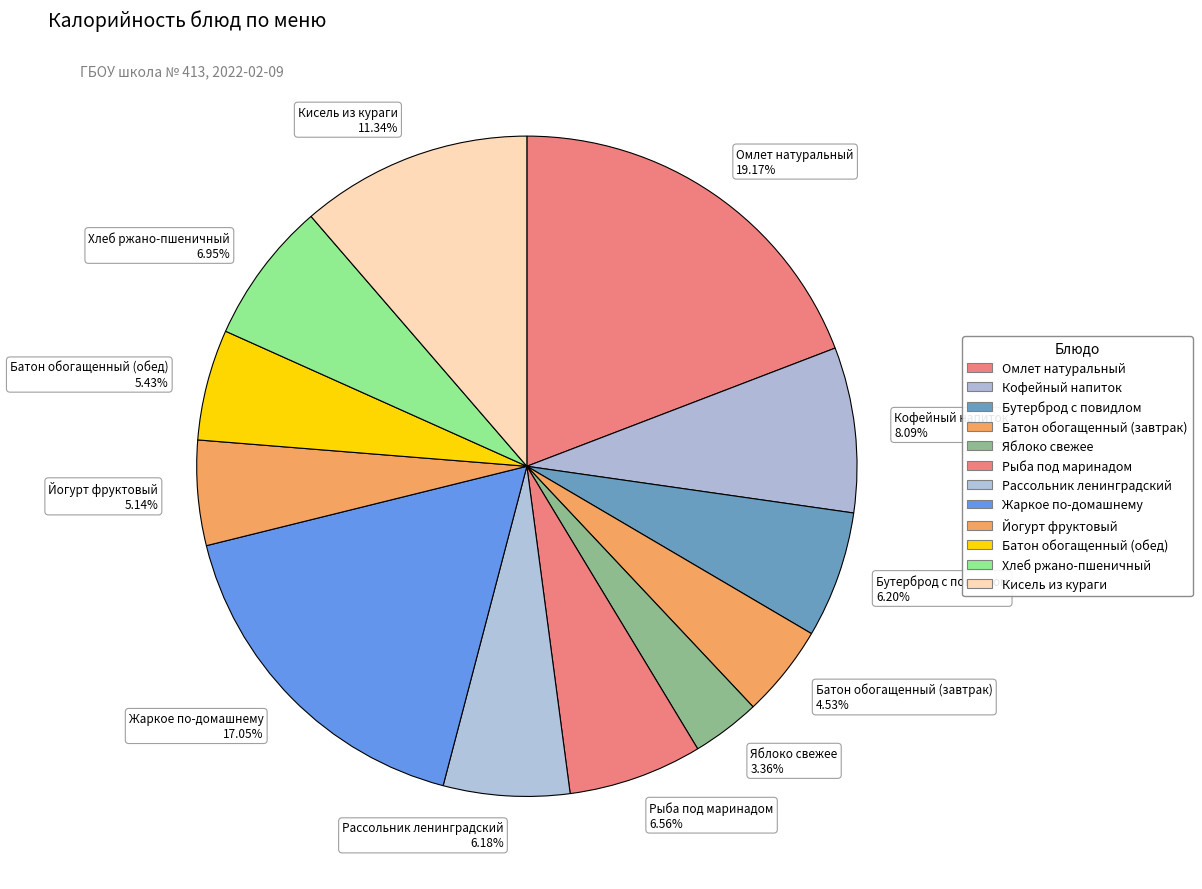

How many segments does this pie chart have?

12